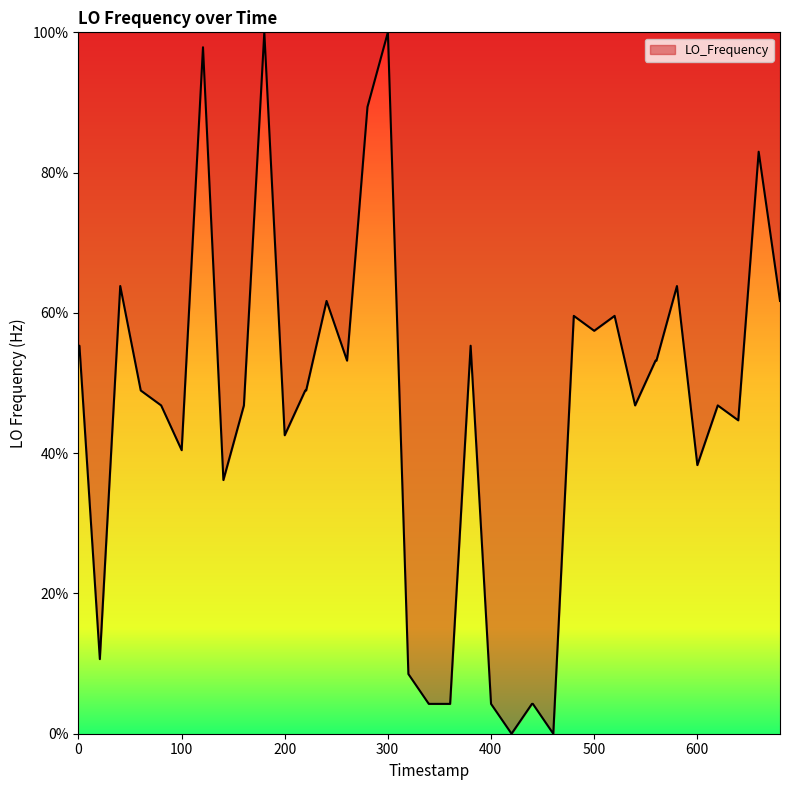

What is the greatest value displayed?

100.0